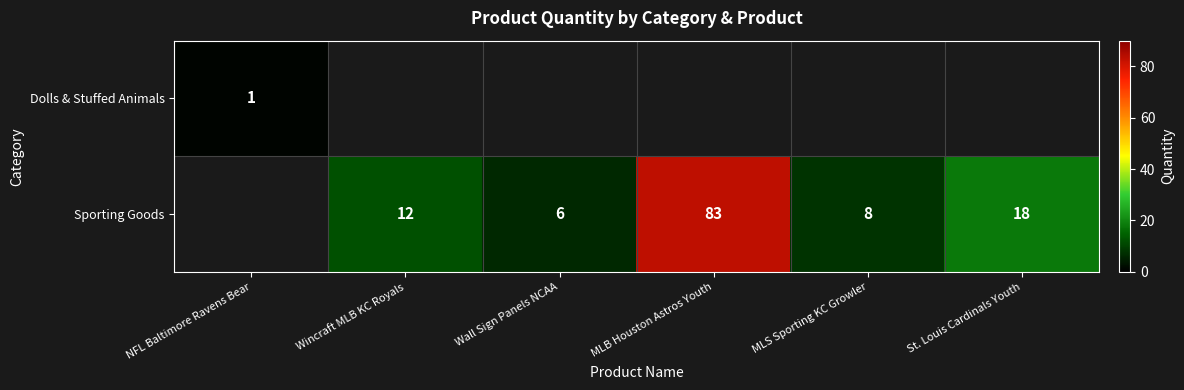

What is the difference between the Sporting Goods values at MLS Sporting KC Growler and MLB Houston Astros Youth?

75